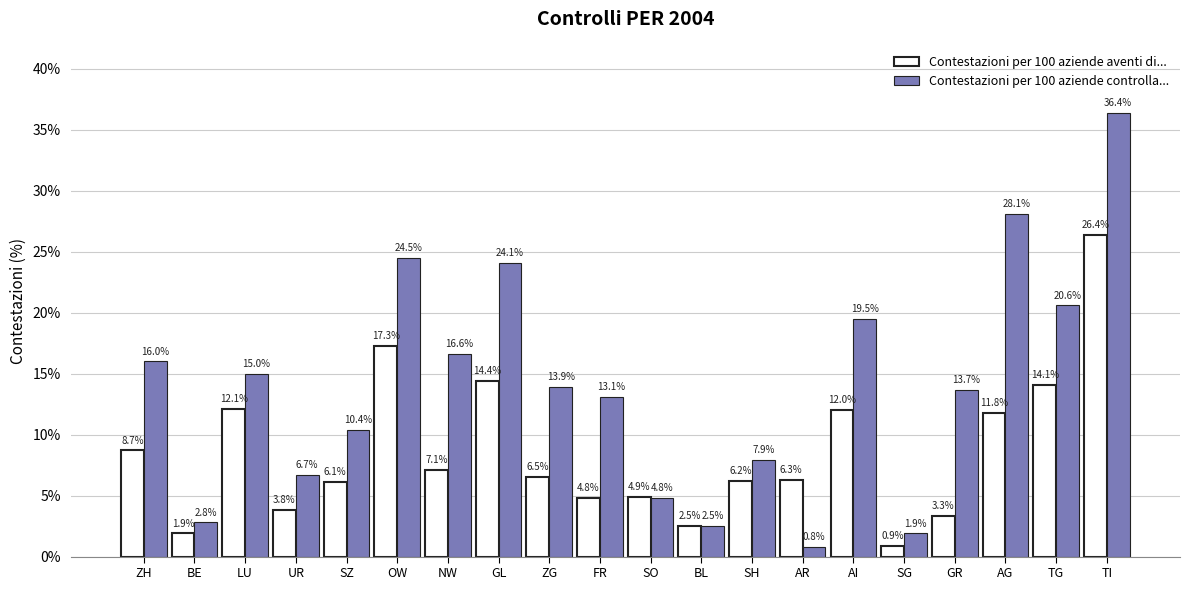

What is the label of the 7th bar from the right?

AR